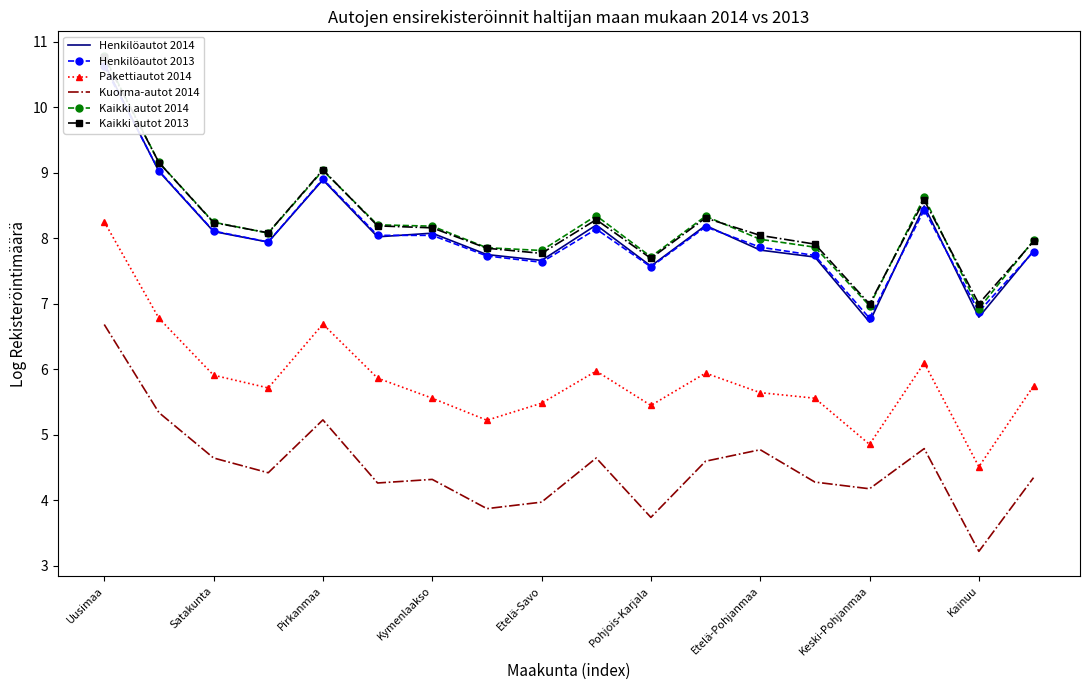

True or false: Kuorma-autot 2014 and Kaikki autot 2014 intersect in this chart.

False